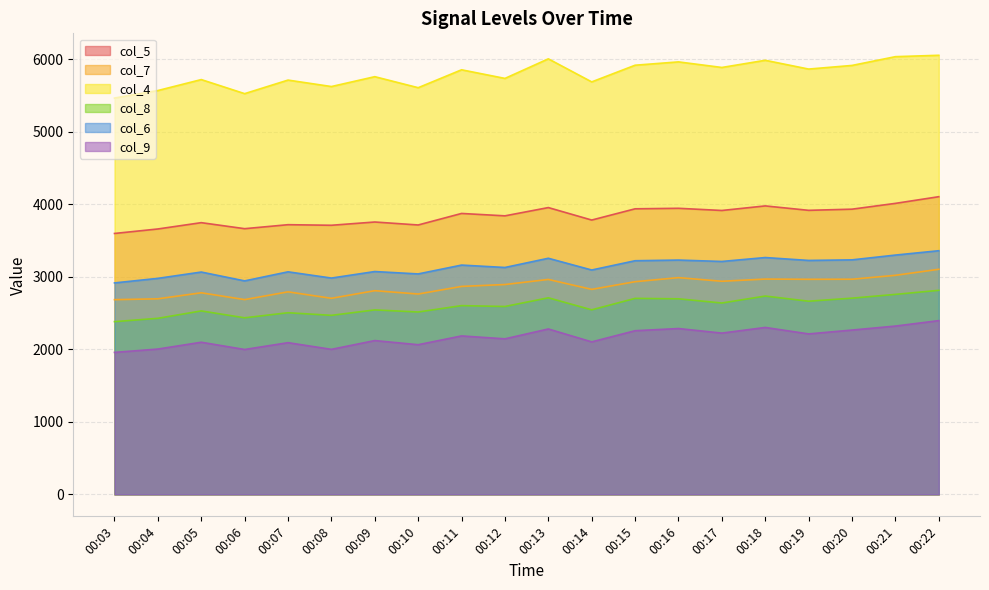

List the labels in order of col_4 value, largest first.

00:22, 00:21, 00:13, 00:18, 00:16, 00:15, 00:20, 00:17, 00:19, 00:11, 00:09, 00:12, 00:05, 00:07, 00:14, 00:08, 00:10, 00:04, 00:06, 00:03